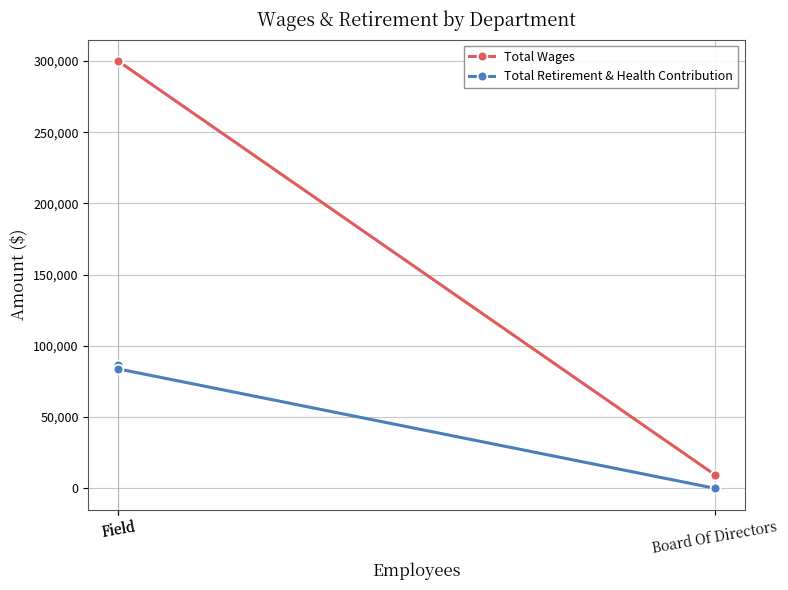

The value of Total Retirement & Health Contribution at Board Of Directors is 48299. True or false?

False